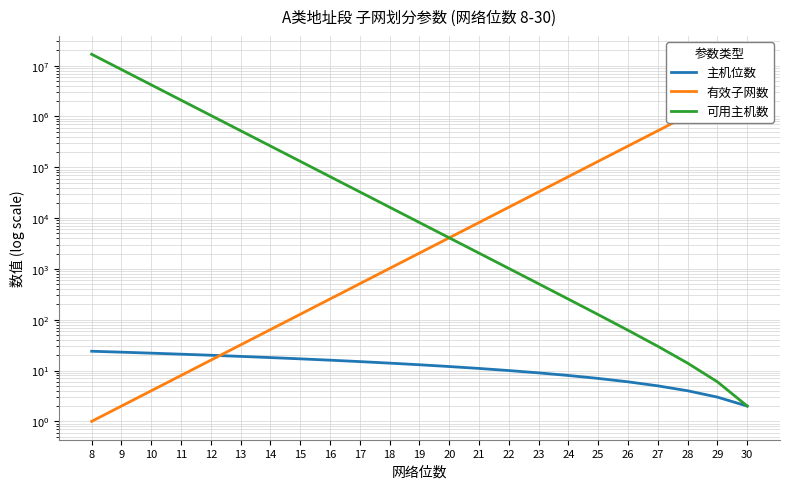

Reading right to left, list all the values displayed in this chart.

主机位数: 2	3	4	5	6	7	8	9	10	11	12	13	14	15	16	17	18	19	20	21	22	23	24
有效子网数: 4194304	2097152	1048576	524288	262144	131072	65536	32768	16384	8192	4096	2048	1024	512	256	128	64	32	16	8	4	2	1
可用主机数: 2	6	14	30	62	126	254	510	1022	2046	4094	8190	16382	32766	65534	131070	262142	524286	1048574	2097150	4194302	8388606	16777214